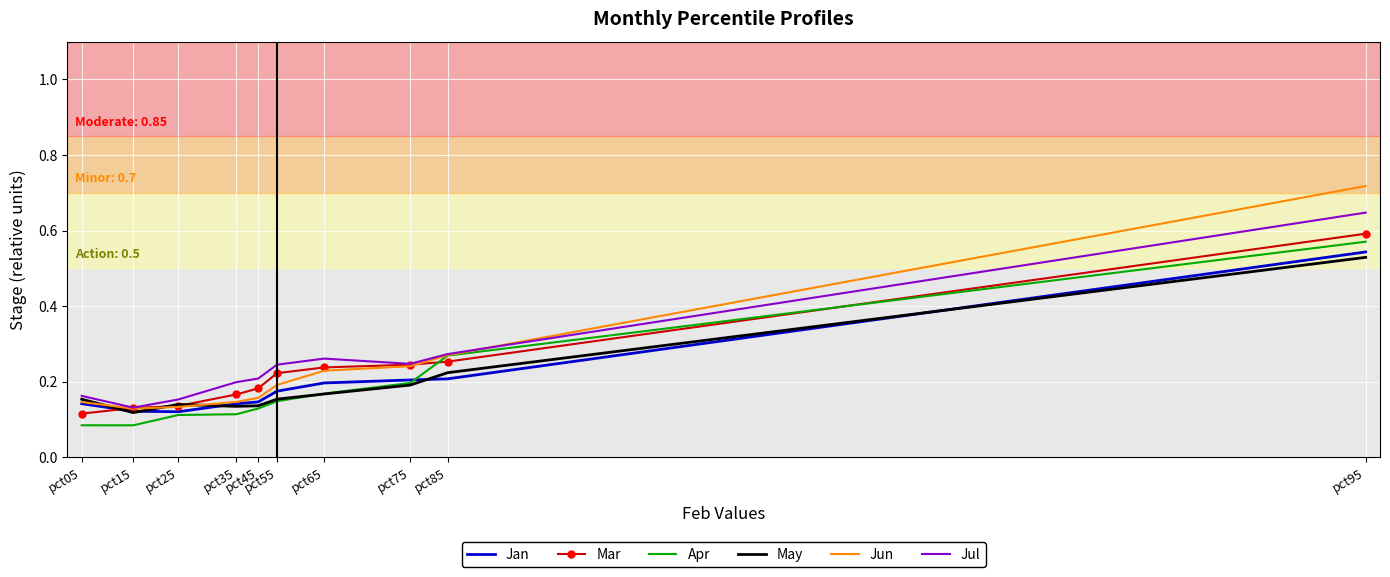

Which series has the widest spread of values?

Jun